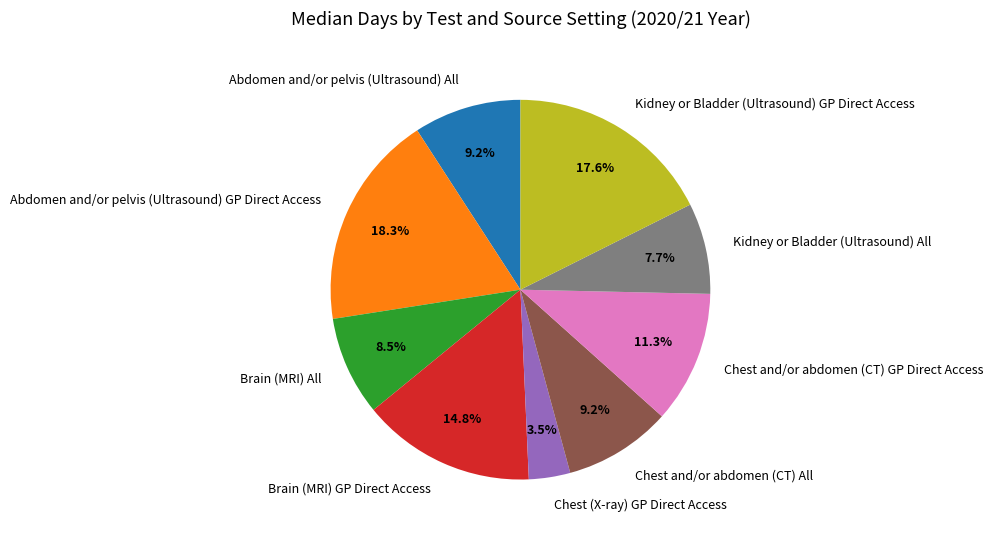

Does any single category account for the majority?

No